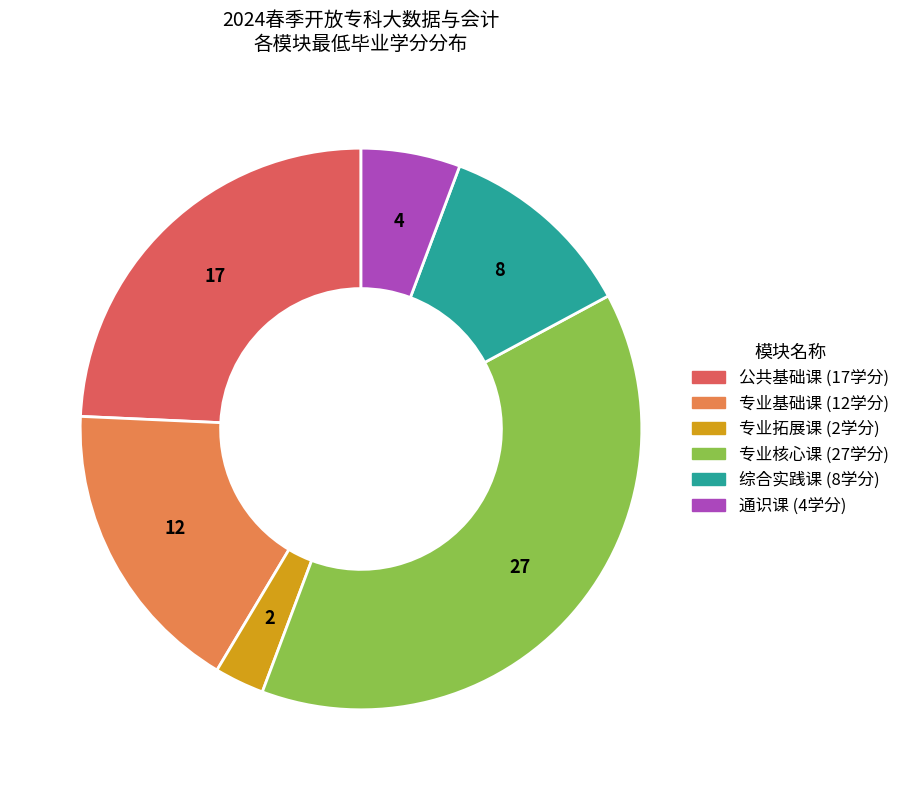

How many segments does this pie chart have?

6